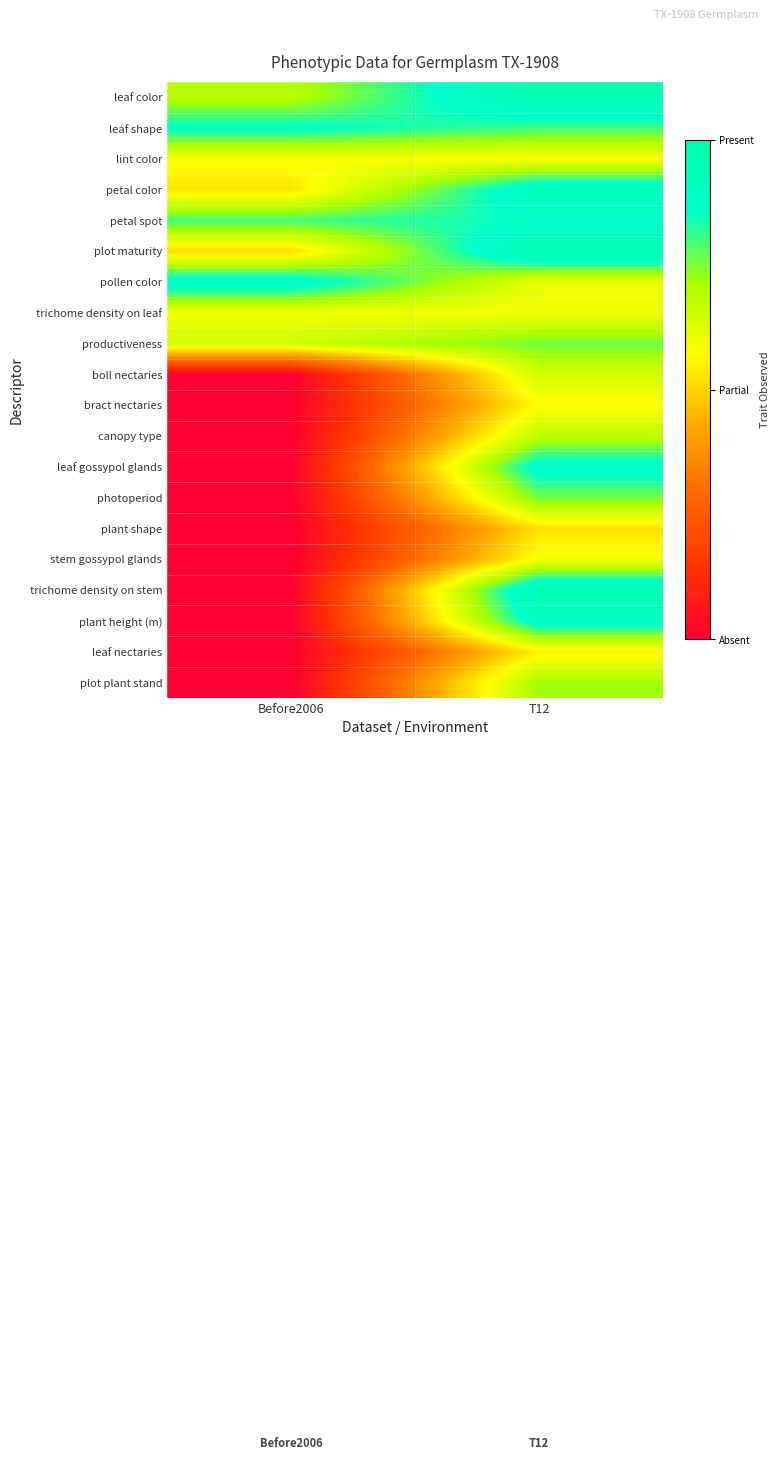

At which category is the sum across all series the highest?

T12